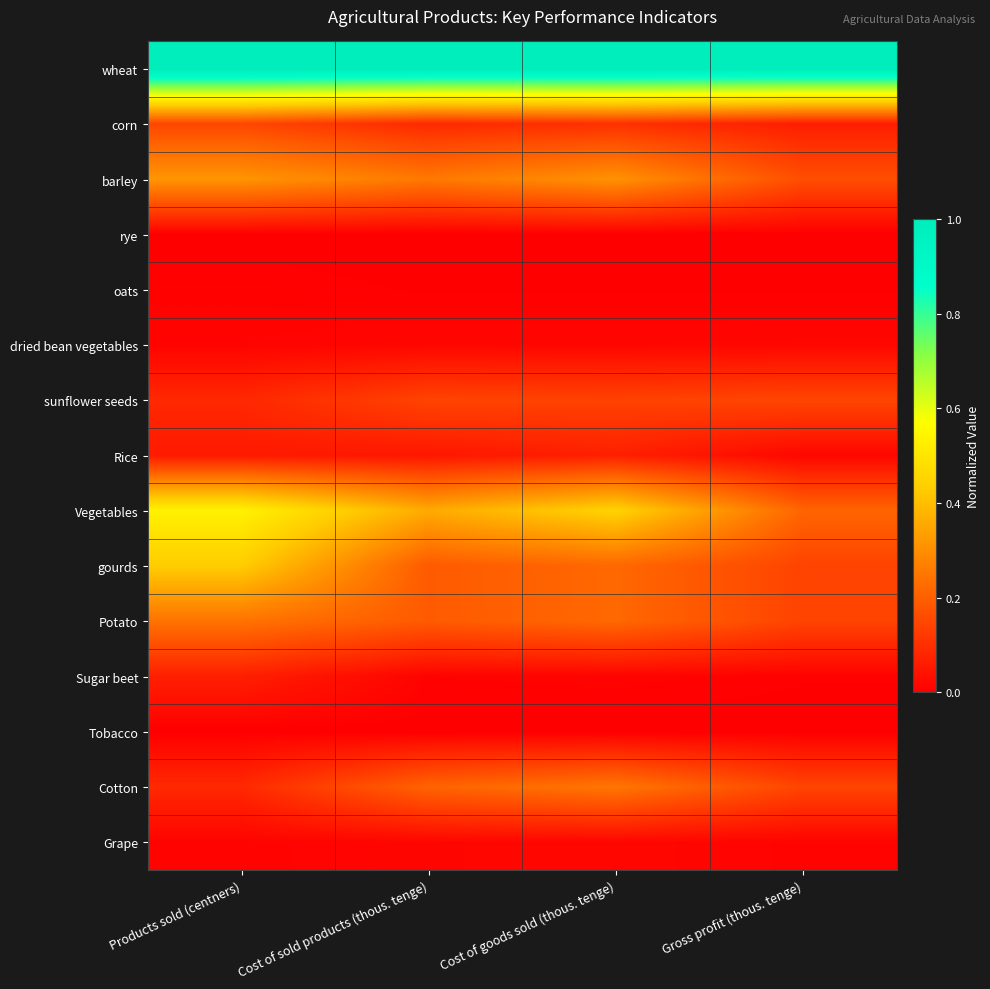

Reading left to right, what are all the values shown in this chart?

wheat: Products sold (centners)=1.0	Cost of sold products (thous. tenge)=1.0	Cost of goods sold (thous. tenge)=1.0	Gross profit (thous. tenge)=1.0
corn: Products sold (centners)=0.1	Cost of sold products (thous. tenge)=0.1	Cost of goods sold (thous. tenge)=0.1	Gross profit (thous. tenge)=0.1
barley: Products sold (centners)=0.3	Cost of sold products (thous. tenge)=0.3	Cost of goods sold (thous. tenge)=0.3	Gross profit (thous. tenge)=0.2
rye: Products sold (centners)=0.0	Cost of sold products (thous. tenge)=0.0	Cost of goods sold (thous. tenge)=0.0	Gross profit (thous. tenge)=0.0
oats: Products sold (centners)=0.0	Cost of sold products (thous. tenge)=0.0	Cost of goods sold (thous. tenge)=0.0	Gross profit (thous. tenge)=0.0
dried bean vegetables: Products sold (centners)=0.0	Cost of sold products (thous. tenge)=0.0	Cost of goods sold (thous. tenge)=0.0	Gross profit (thous. tenge)=0.0
sunflower seeds: Products sold (centners)=0.1	Cost of sold products (thous. tenge)=0.1	Cost of goods sold (thous. tenge)=0.1	Gross profit (thous. tenge)=0.1
Rice: Products sold (centners)=0.1	Cost of sold products (thous. tenge)=0.0	Cost of goods sold (thous. tenge)=0.1	Gross profit (thous. tenge)=0.0
Vegetables: Products sold (centners)=0.5	Cost of sold products (thous. tenge)=0.4	Cost of goods sold (thous. tenge)=0.4	Gross profit (thous. tenge)=0.2
gourds: Products sold (centners)=0.4	Cost of sold products (thous. tenge)=0.2	Cost of goods sold (thous. tenge)=0.2	Gross profit (thous. tenge)=0.1
Potato: Products sold (centners)=0.2	Cost of sold products (thous. tenge)=0.2	Cost of goods sold (thous. tenge)=0.2	Gross profit (thous. tenge)=0.1
Sugar beet: Products sold (centners)=0.1	Cost of sold products (thous. tenge)=0.0	Cost of goods sold (thous. tenge)=0.0	Gross profit (thous. tenge)=0.0
Tobacco: Products sold (centners)=0.0	Cost of sold products (thous. tenge)=0.0	Cost of goods sold (thous. tenge)=0.0	Gross profit (thous. tenge)=0.0
Cotton: Products sold (centners)=0.1	Cost of sold products (thous. tenge)=0.2	Cost of goods sold (thous. tenge)=0.2	Gross profit (thous. tenge)=0.1
Grape: Products sold (centners)=0.0	Cost of sold products (thous. tenge)=0.0	Cost of goods sold (thous. tenge)=0.0	Gross profit (thous. tenge)=0.0